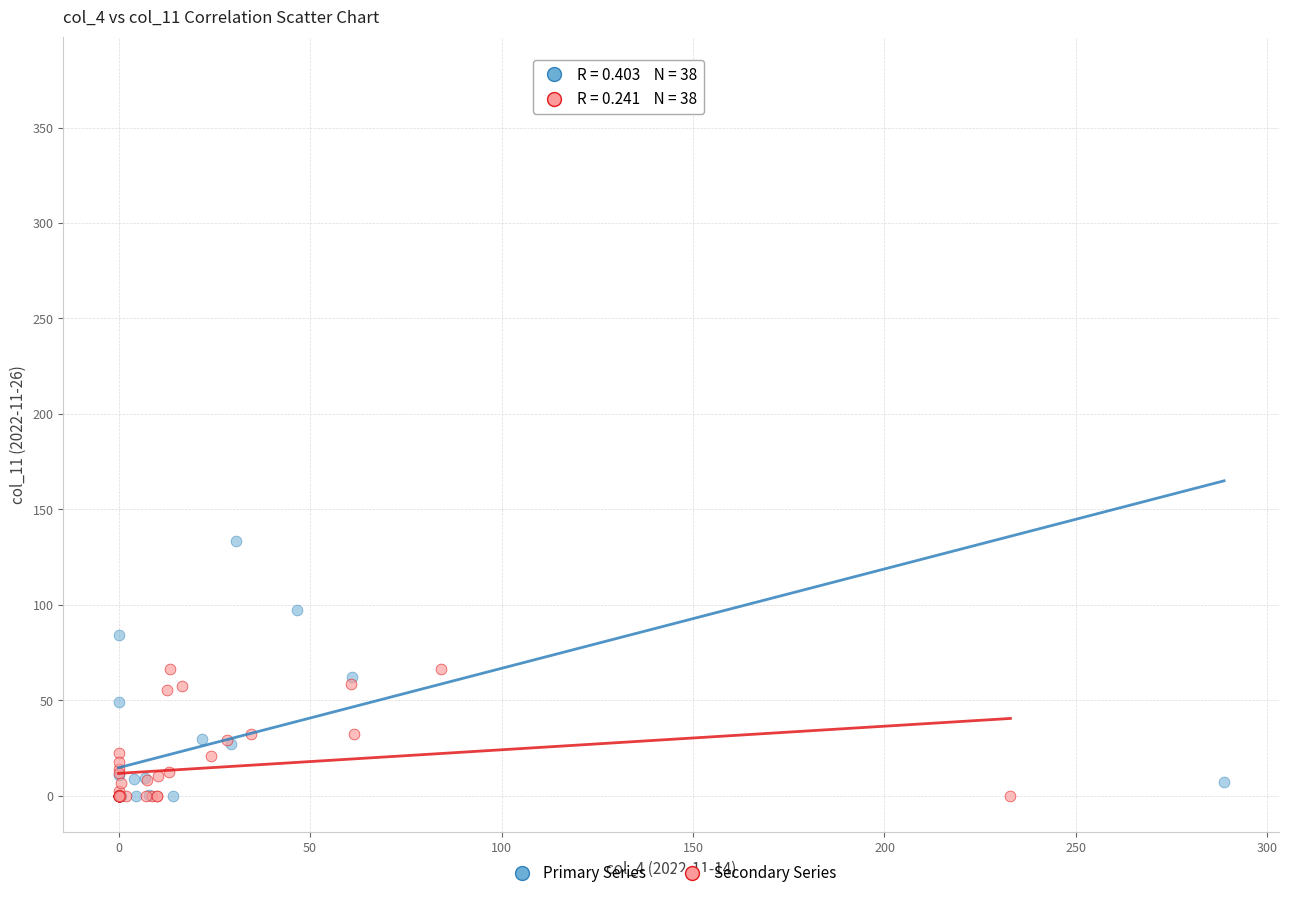

What are all the series names shown in the legend?

Primary Series, Secondary Series